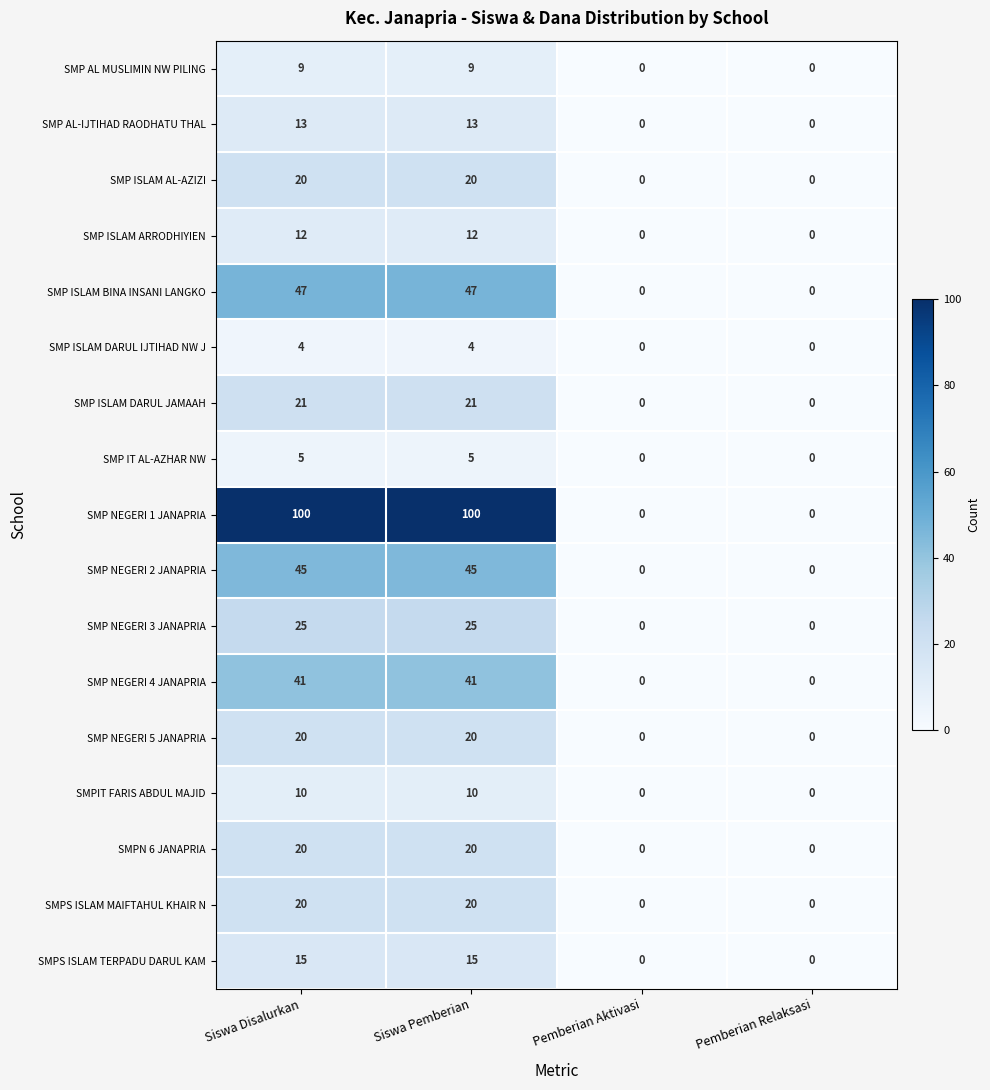

What is the approximate value of SMPS ISLAM MAIFTAHUL KHAIR N at Siswa Disalurkan?

20